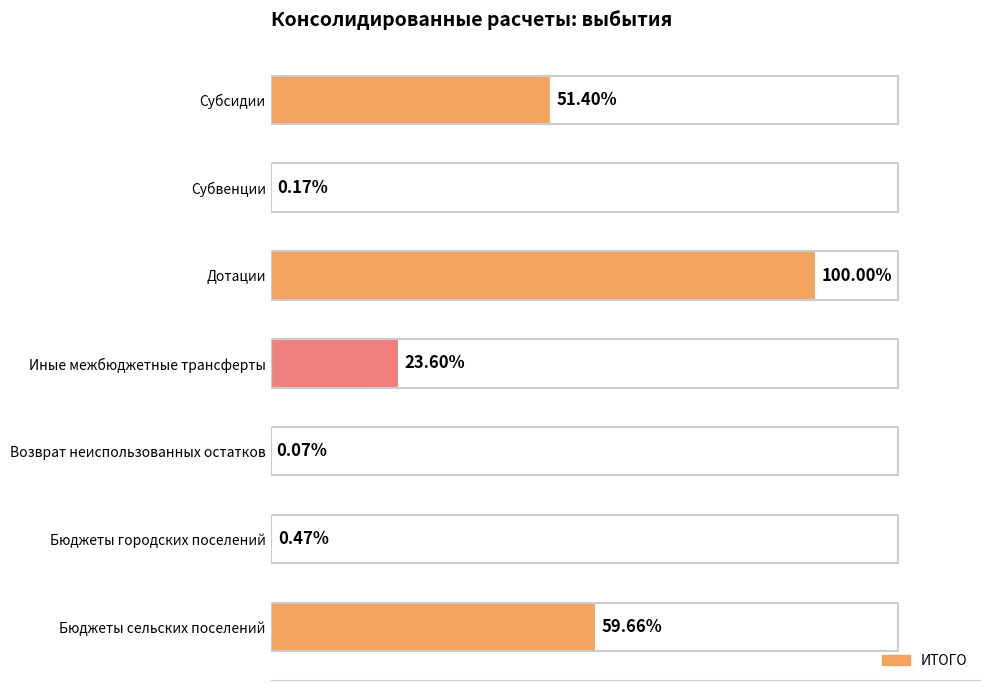

Are the bars horizontal?

Yes